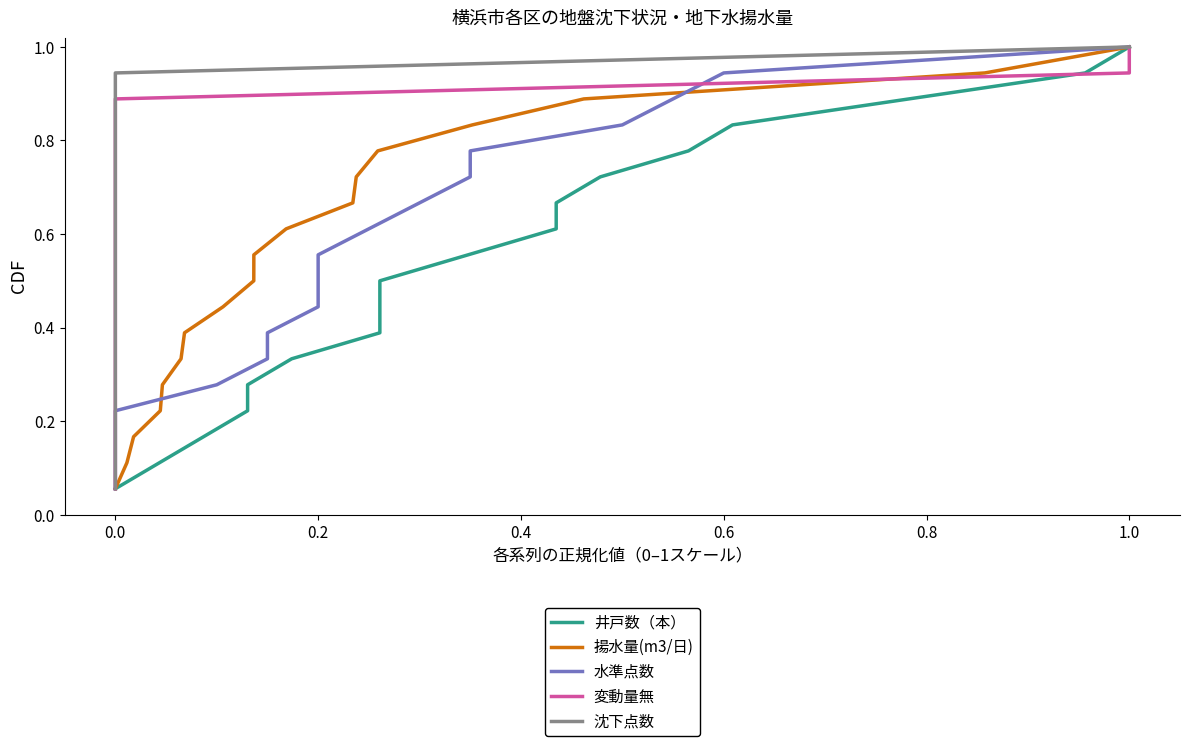

How many distinct data groups are displayed?

5